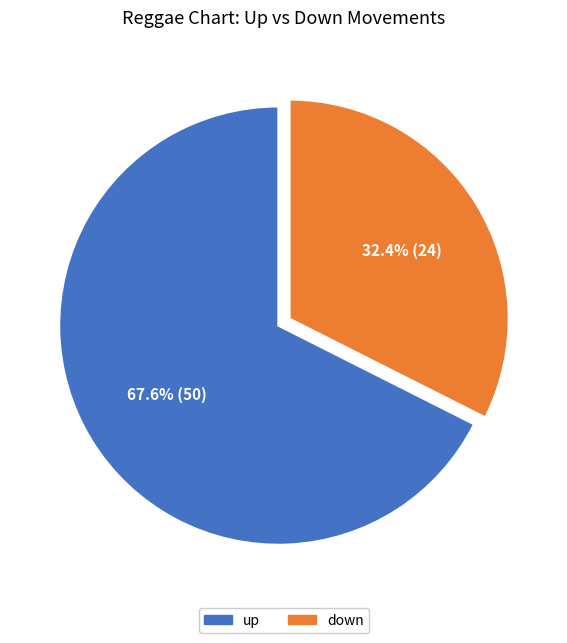

To the nearest percent, what is the difference between the up and down slice percentages?

35%